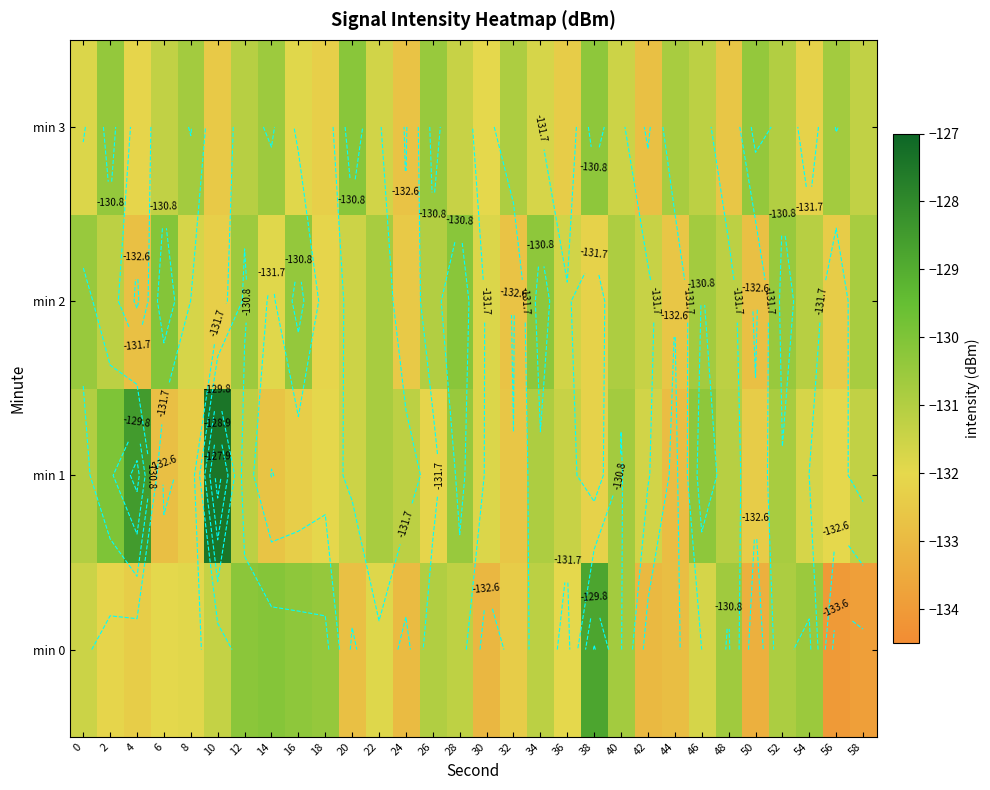

How many categories are shown in the chart?

30